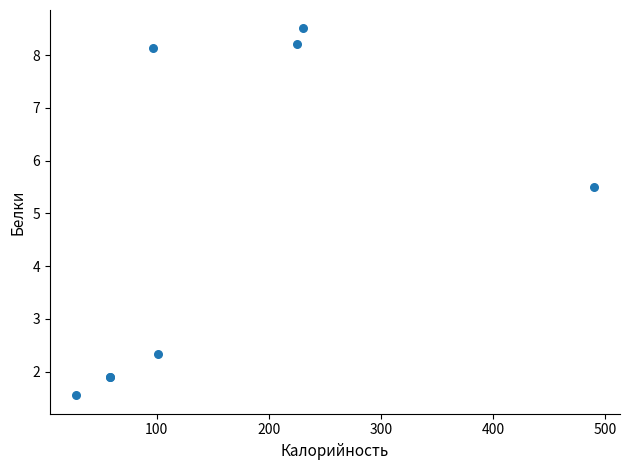

What Y value in the scatter plot is closest to 5?

5.5